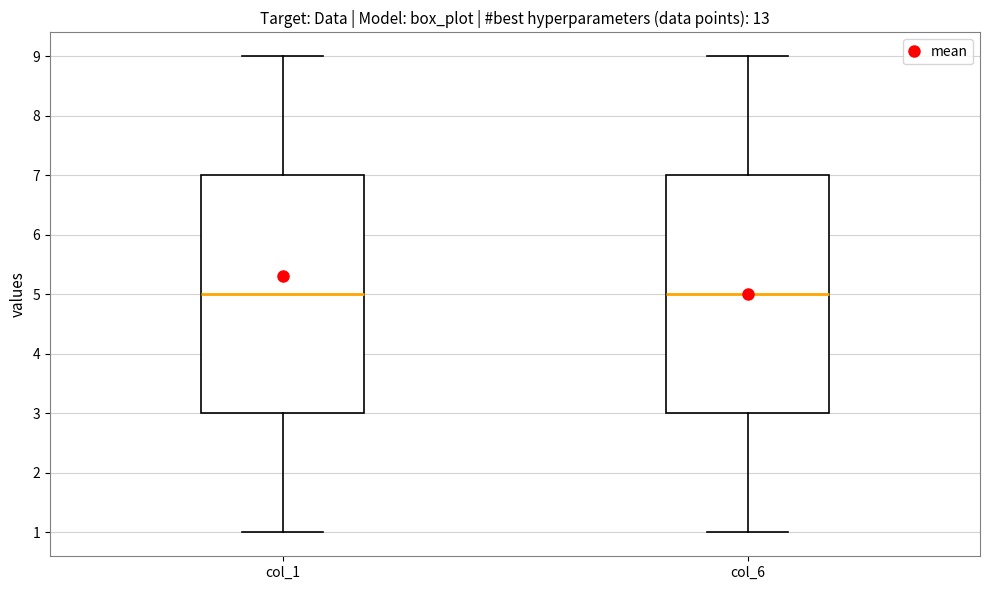

Reading left to right, transcribe this box plot: for each box, give where its median line is, the range the box spans, and where its two whiskers end, as read against the y-axis. The values are not printed on the chart, so give them approximately, as read against the axis.

col_1: median 5, box 3 to 7, whiskers 1 to 9
col_6: median 5, box 3 to 7, whiskers 1 to 9